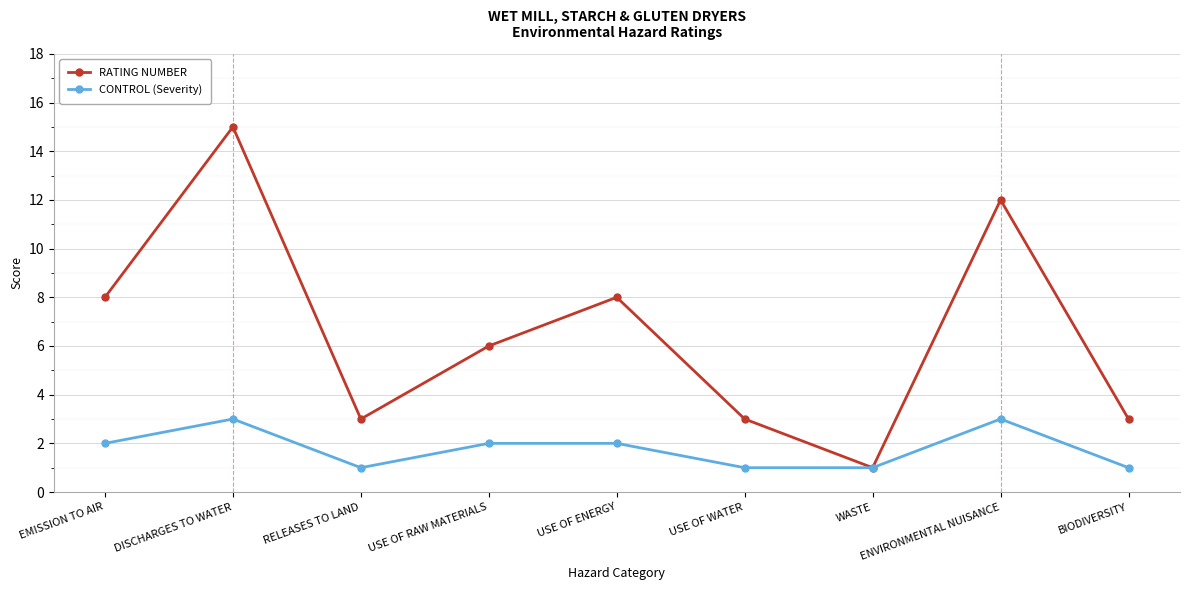

The value of RATING NUMBER at WASTE is 0. True or false?

False